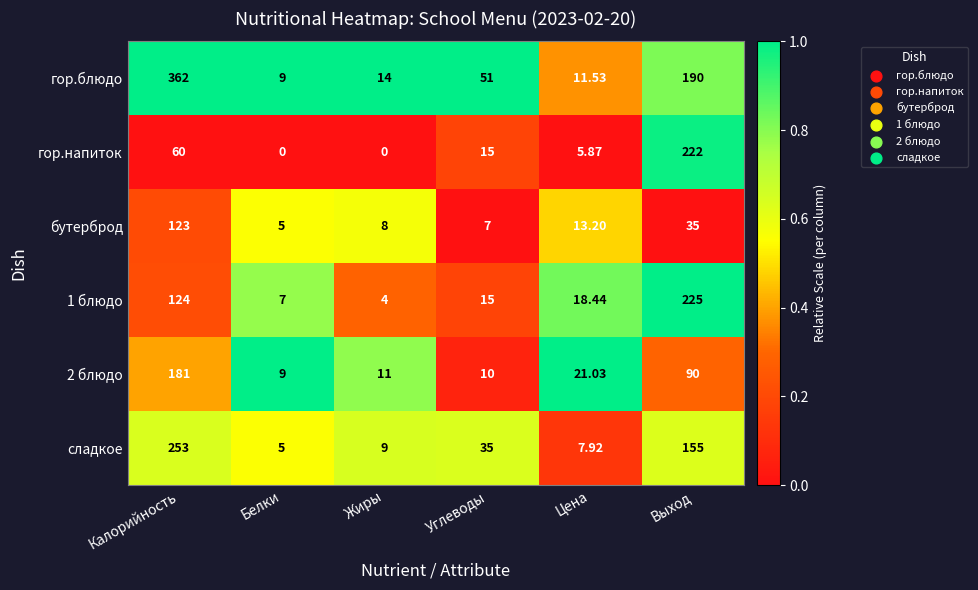

Count the number of categories in the chart.

6